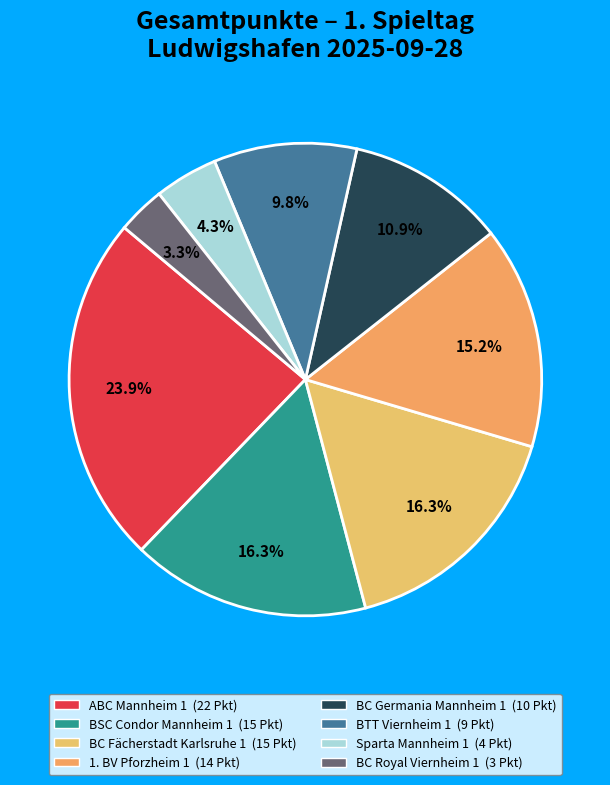

Count the number of slices in the pie.

8